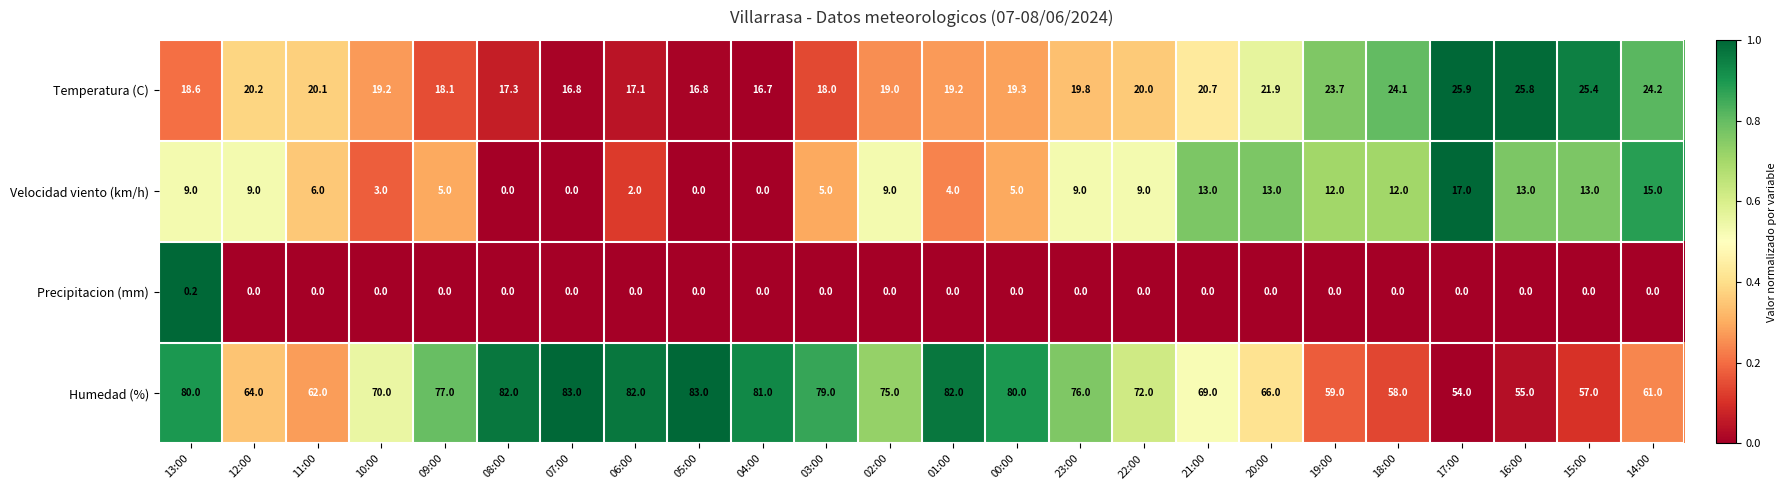

True or false: Temperatura (C) has a value of 24.1 at 18:00.

True